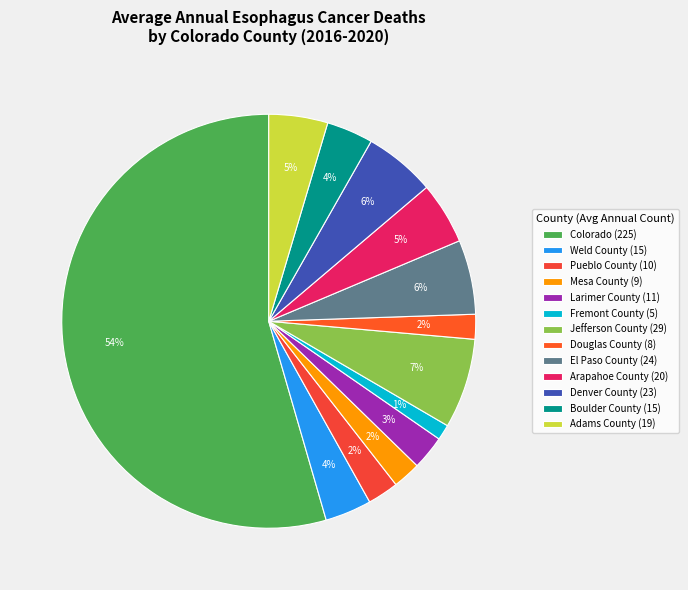

How many slices are in this pie chart?

13